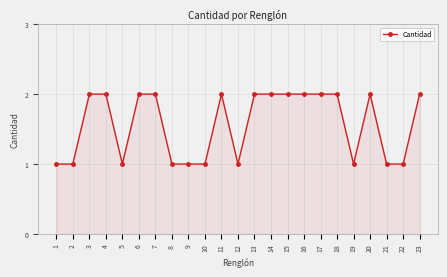

True or false: the data has more than 0 interior local peaks.

True